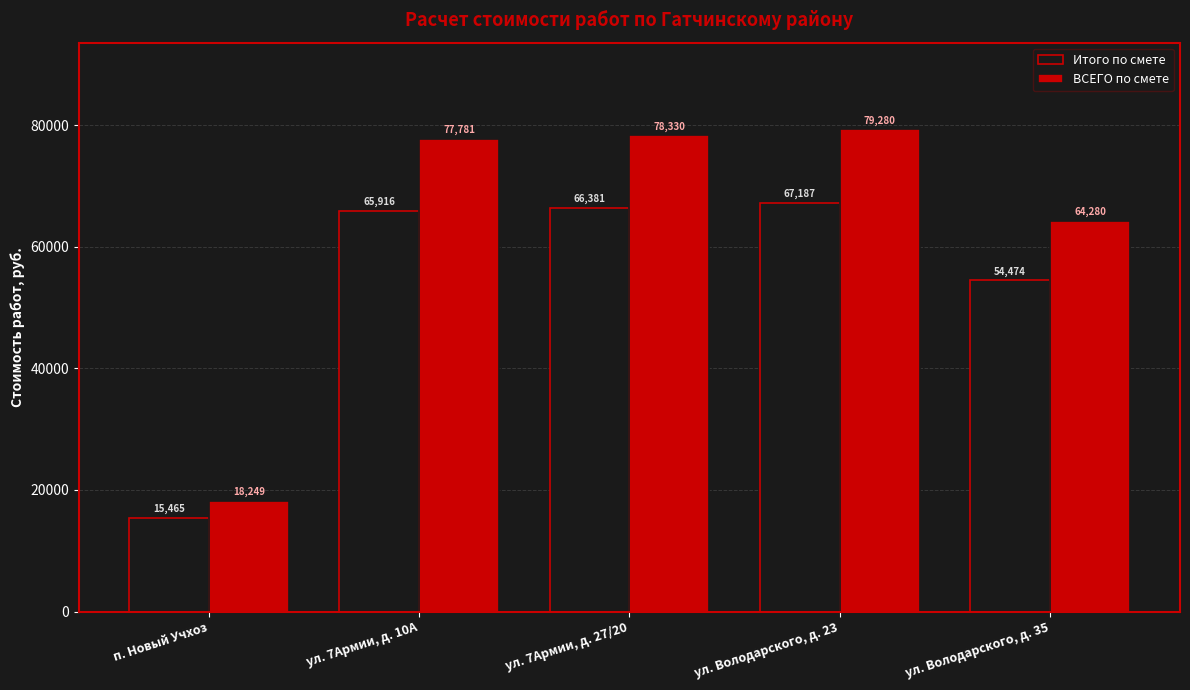

Between ул. 7Армии, д. 10А and ул. 7Армии, д. 27/20, which series saw the biggest shift?

ВСЕГО по смете